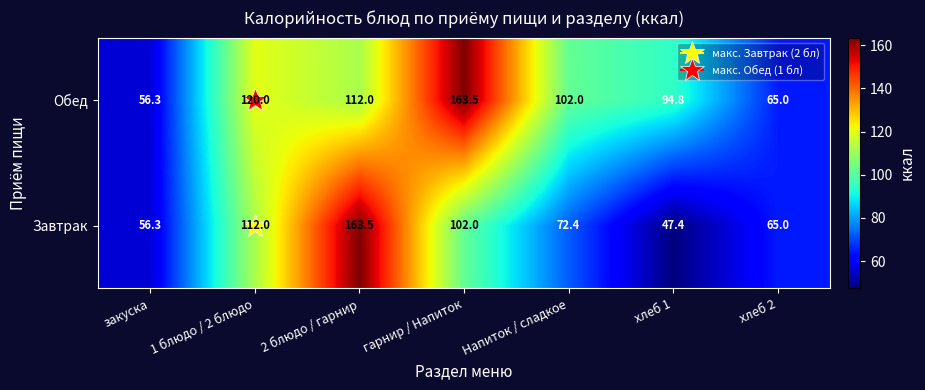

Which series has the largest total across all categories?

Обед